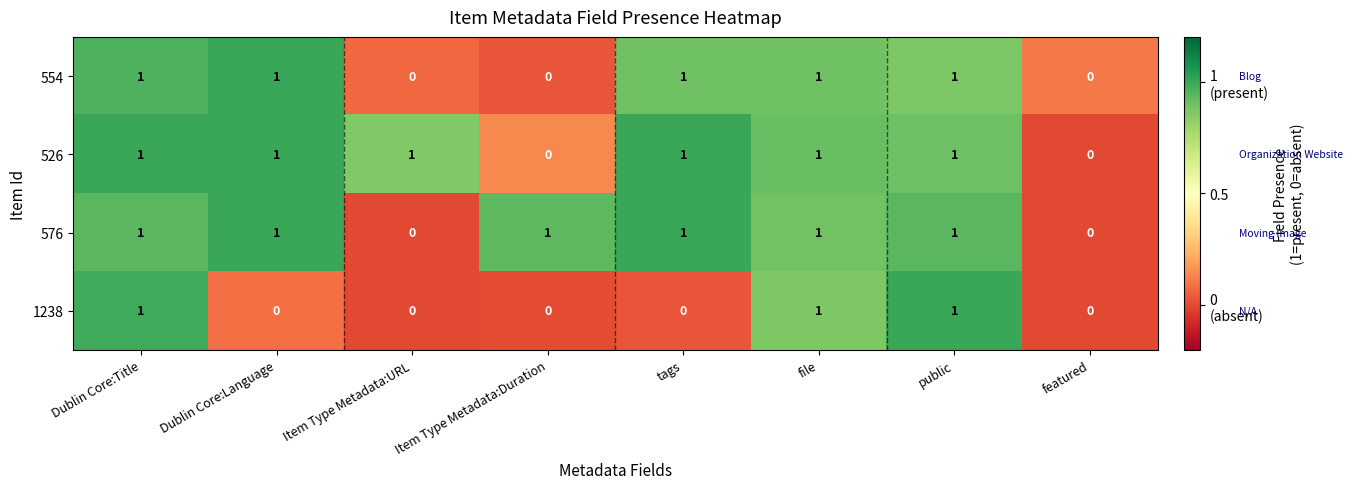

Is the value of 526 at file greater than the value of 554 at Item Type Metadata:URL?

Yes